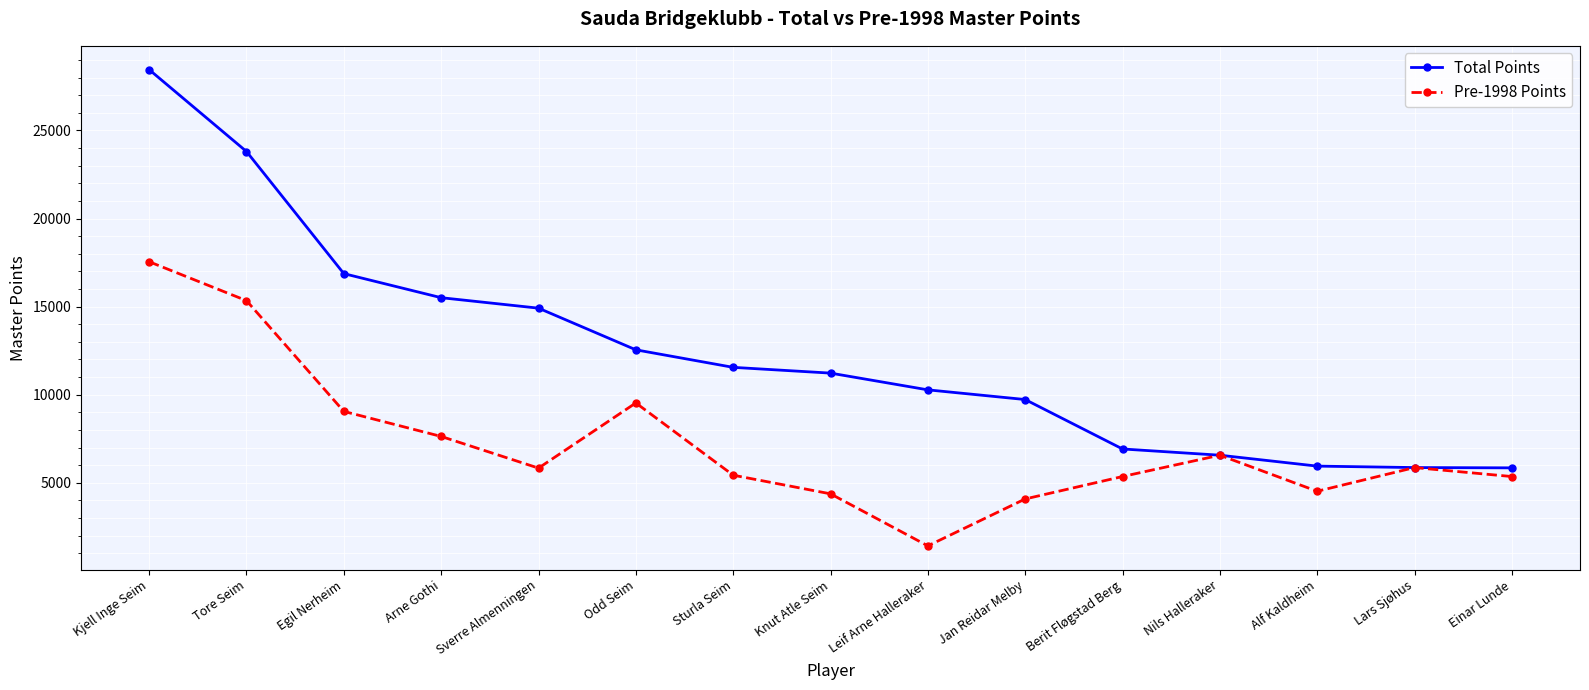

In Pre-1998 Points, how many points are higher than both neighbors (excluding endpoints)?

3